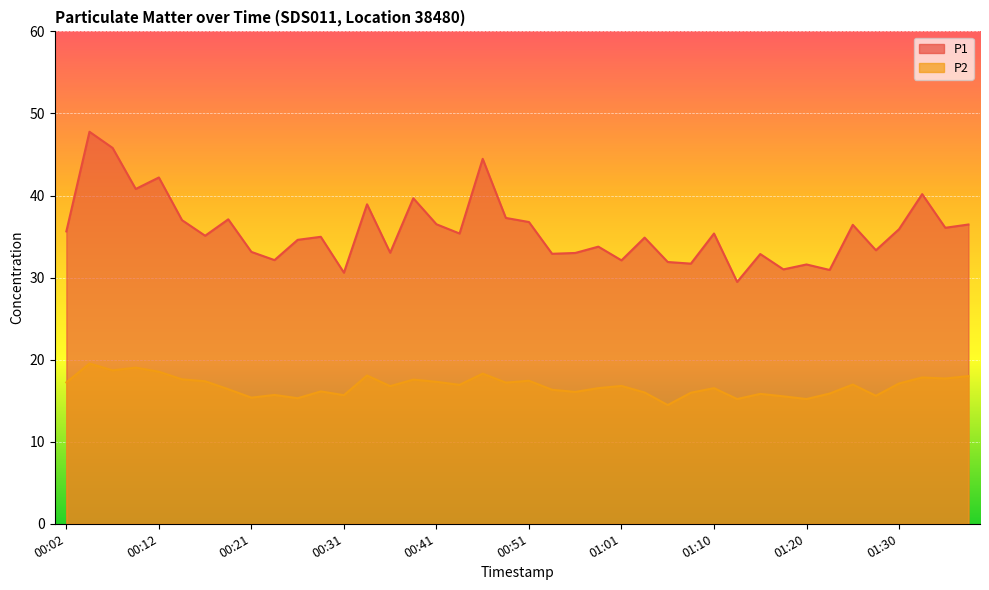

What is the sum of the P1 values at 01:15 and 00:19?

70.0